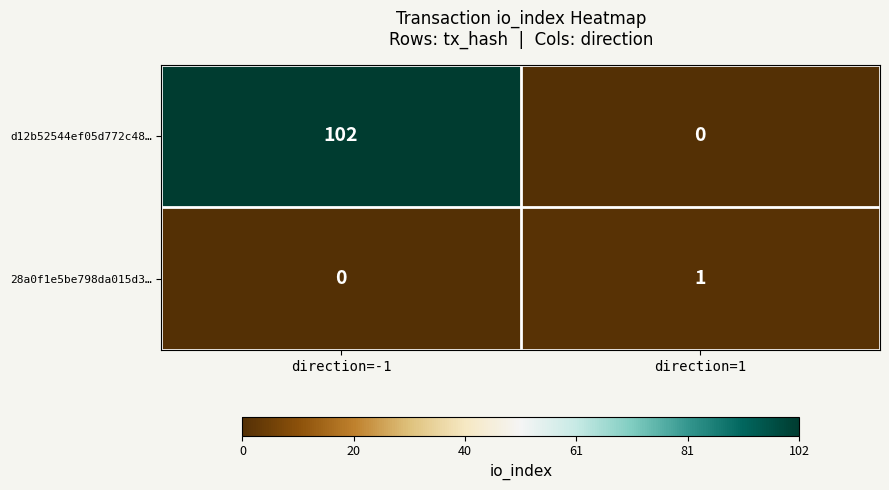

At which label does 28a0f1e5be798da015d3… reach its minimum?

direction=-1